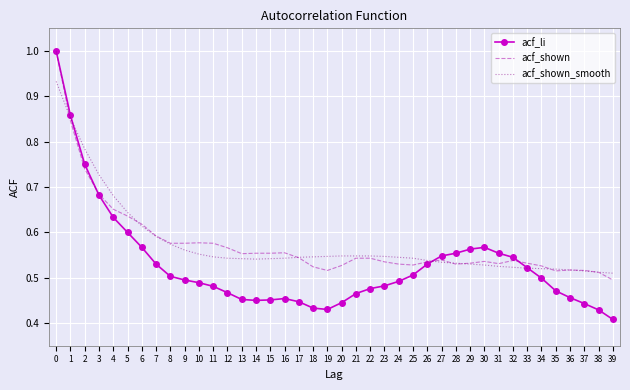

After their last crossing, which series has the higher values: acf_li or acf_shown_smooth?

acf_shown_smooth